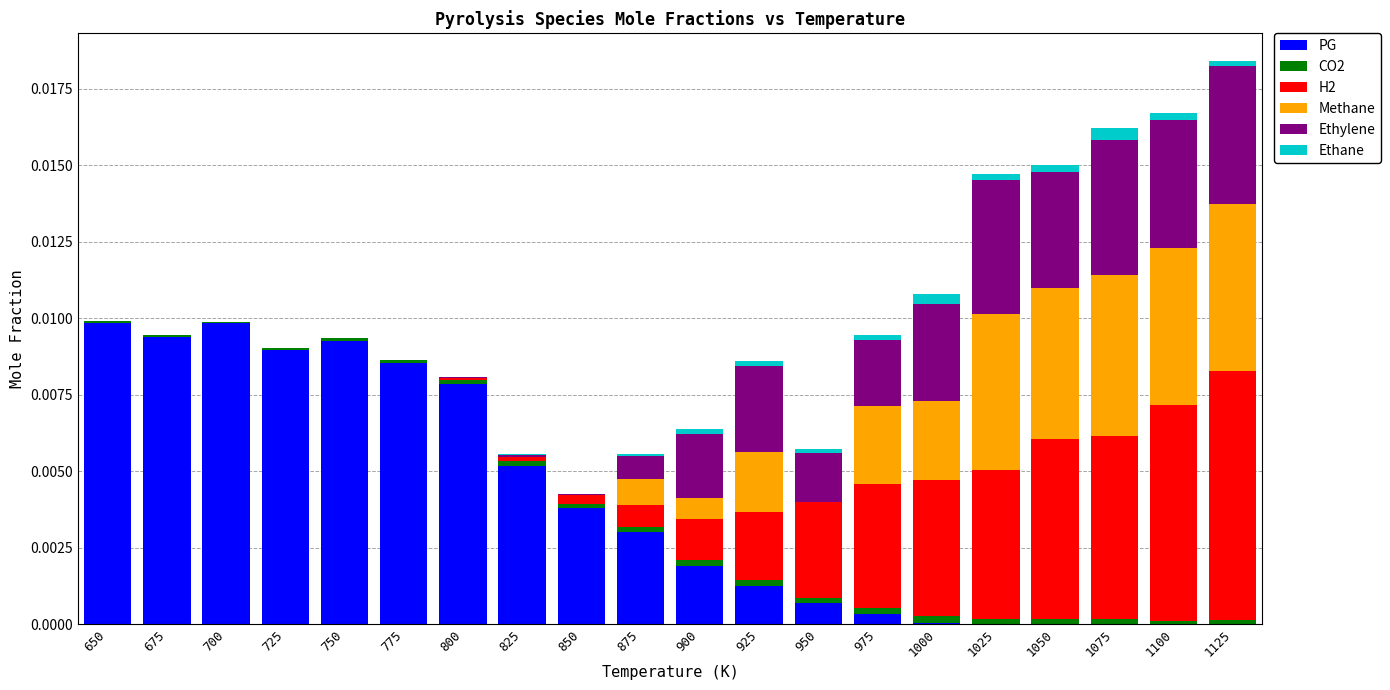

Are the bars grouped side by side (vs. stacked)?

No